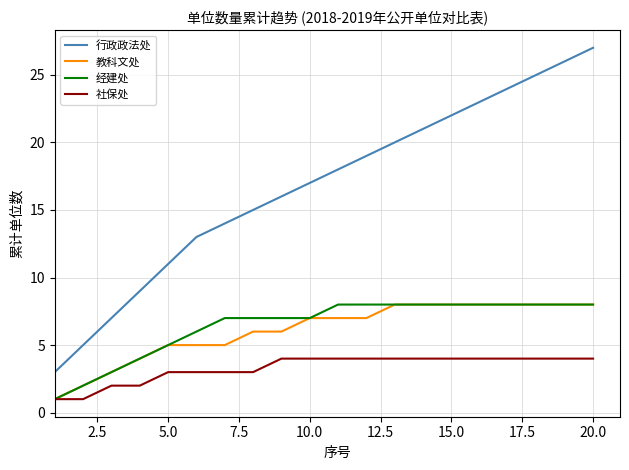

True or false: 经建处 and 行政政法处 cross at least once.

False